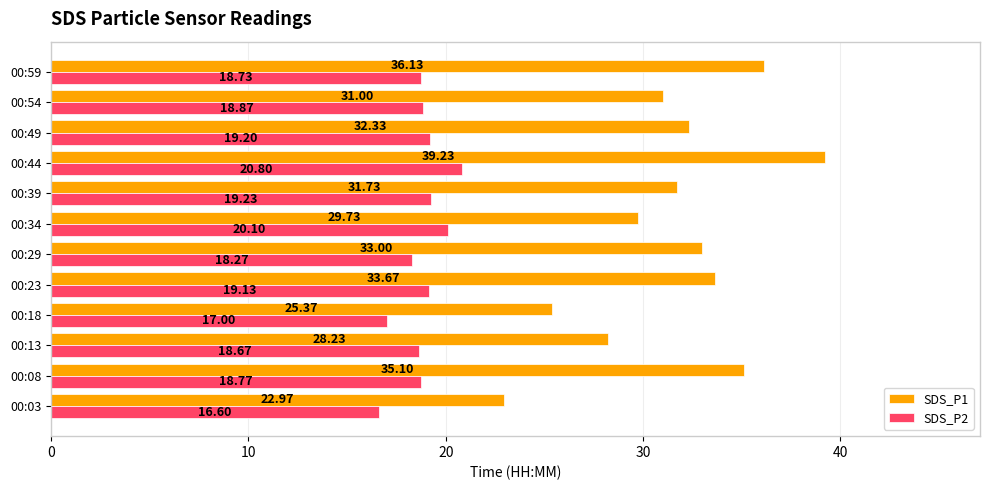

List the series in order of their peak value, lowest first.

SDS_P2, SDS_P1